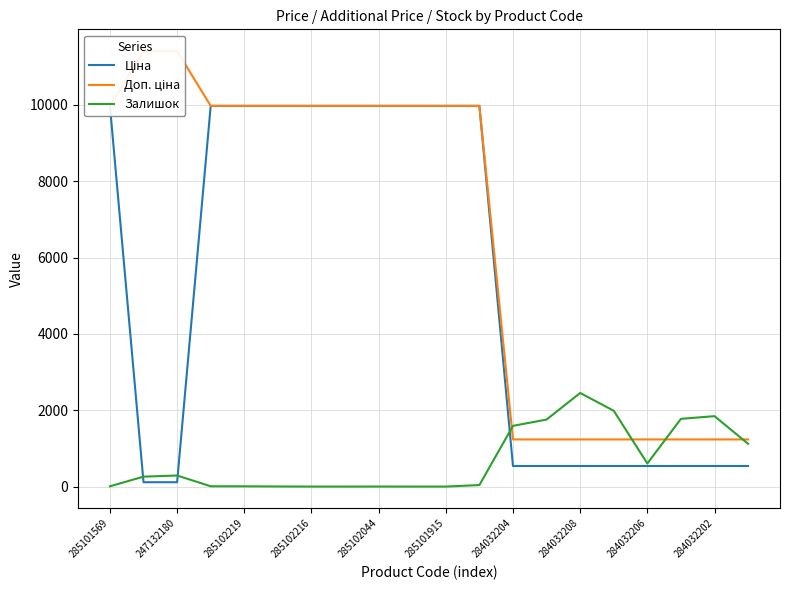

What is the maximum value for Залишок?

2453